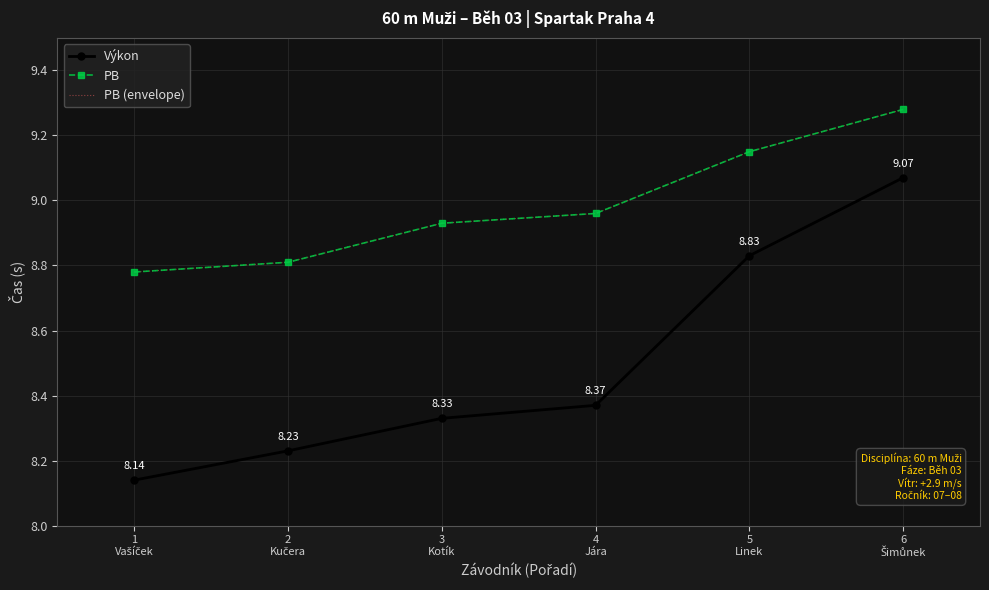

What is the total value across all series at 1
Vašíček?

25.7